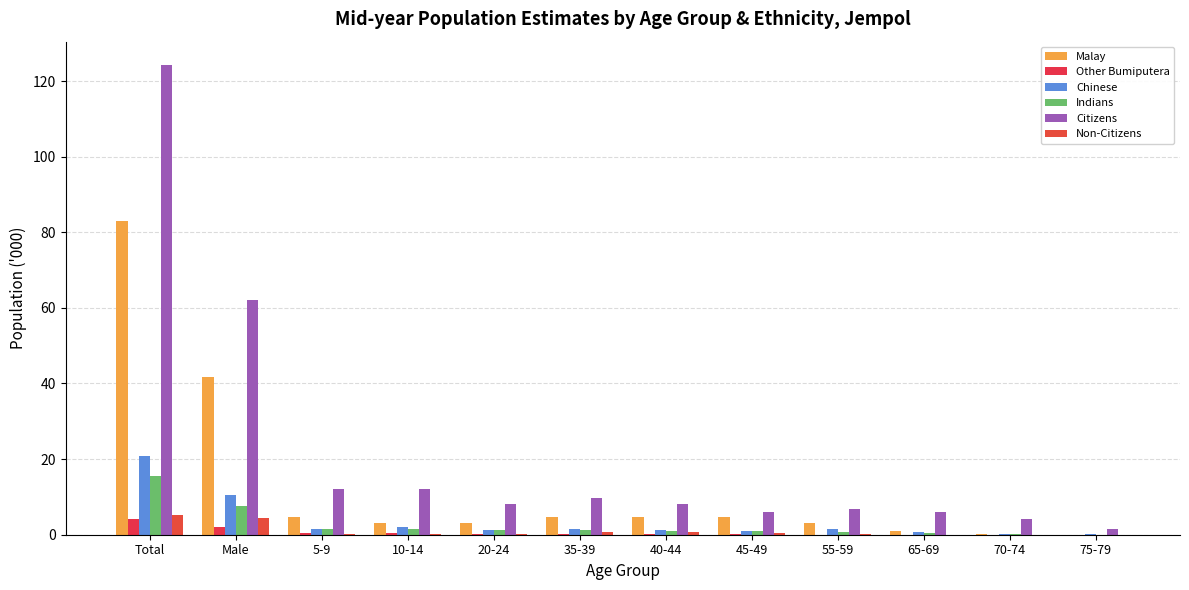

Where does the Chinese series first go above 1?

Total